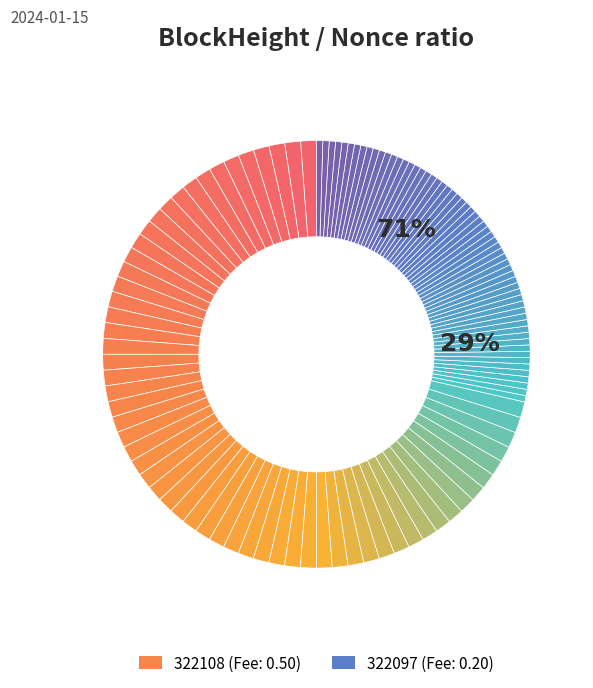

How many slices are in this pie chart?

2